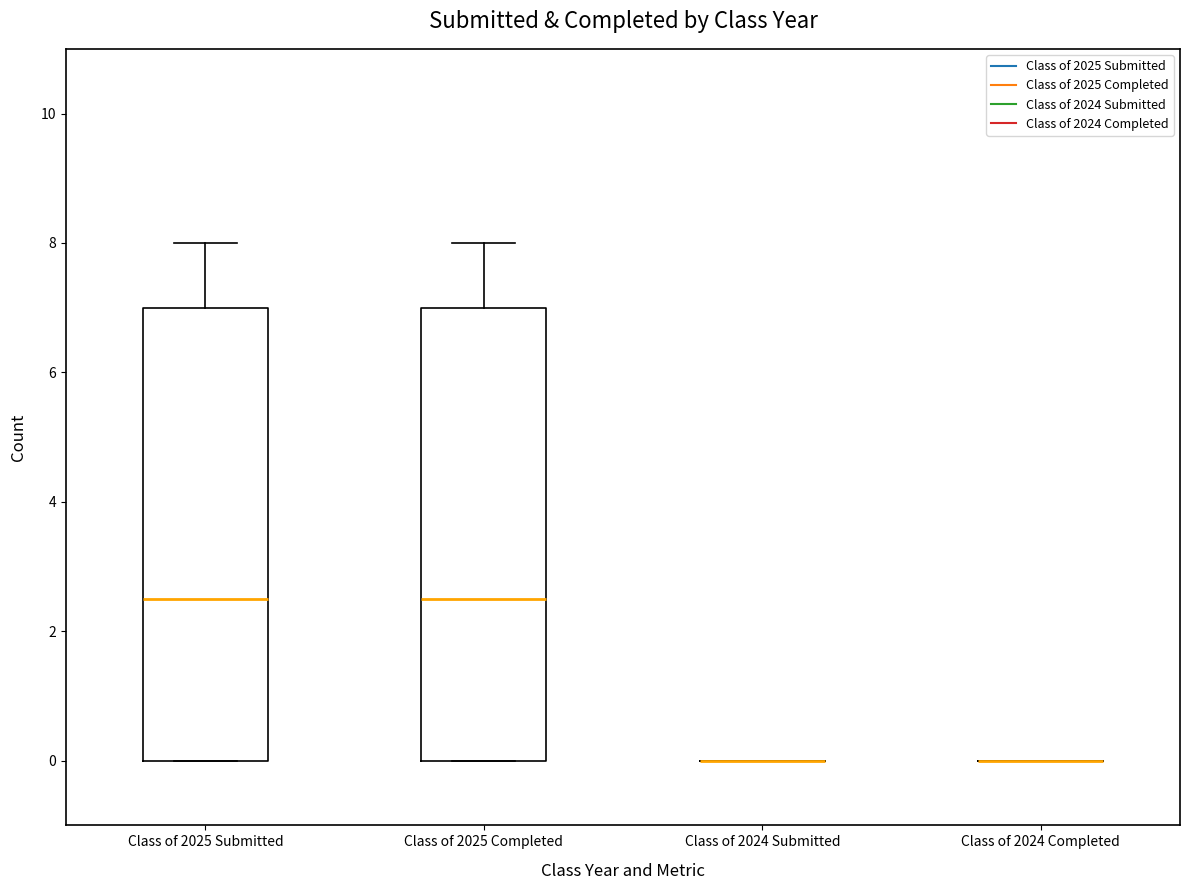

Reading left to right, transcribe this box plot: for each box, give where its median line is, the range the box spans, and where its two whiskers end, as read against the y-axis. The values are not printed on the chart, so give them approximately, as read against the axis.

Class of 2025 Submitted: median 2.6, box 0.0 to 7.0, whiskers 0.0 to 8.0
Class of 2025 Completed: median 2.6, box 0.0 to 7.0, whiskers 0.0 to 8.0
Class of 2024 Submitted: box collapsed to a line at 0.0, whiskers 0.0 to 0.0
Class of 2024 Completed: box collapsed to a line at 0.0, whiskers 0.0 to 0.0